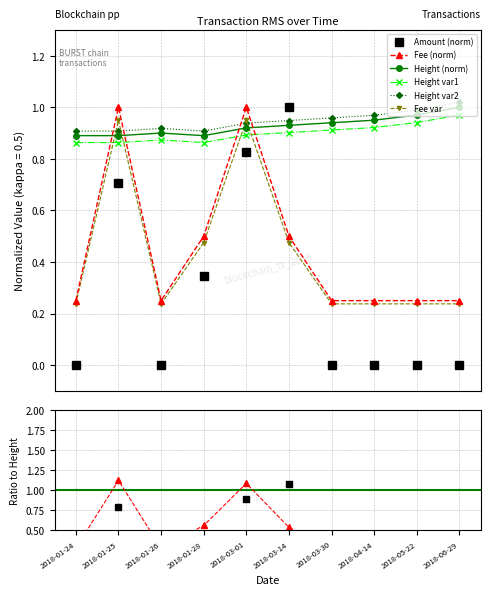

The value of Amount at 2018-01-26 is 0.0. True or false?

True